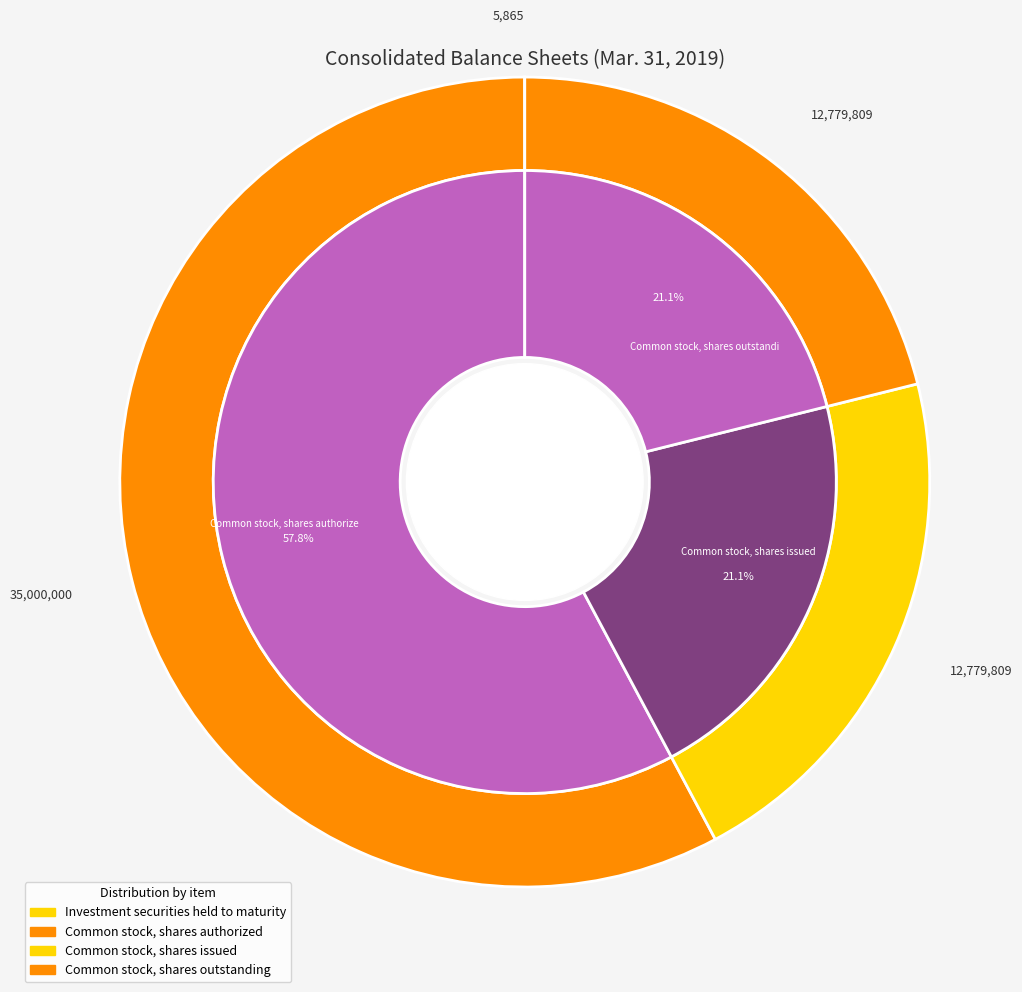

Is it true that Common stock, shares authorized is 58% of the pie?

True